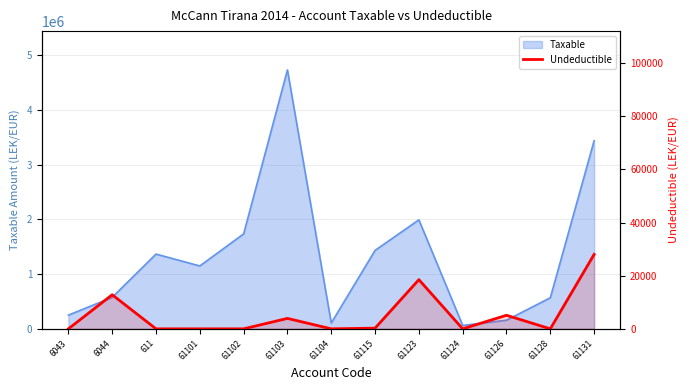

Reading right to left, what are all the values shown in this chart?

28000	0	5100	0	18500	250	0	3920	0	0	0	12822	0